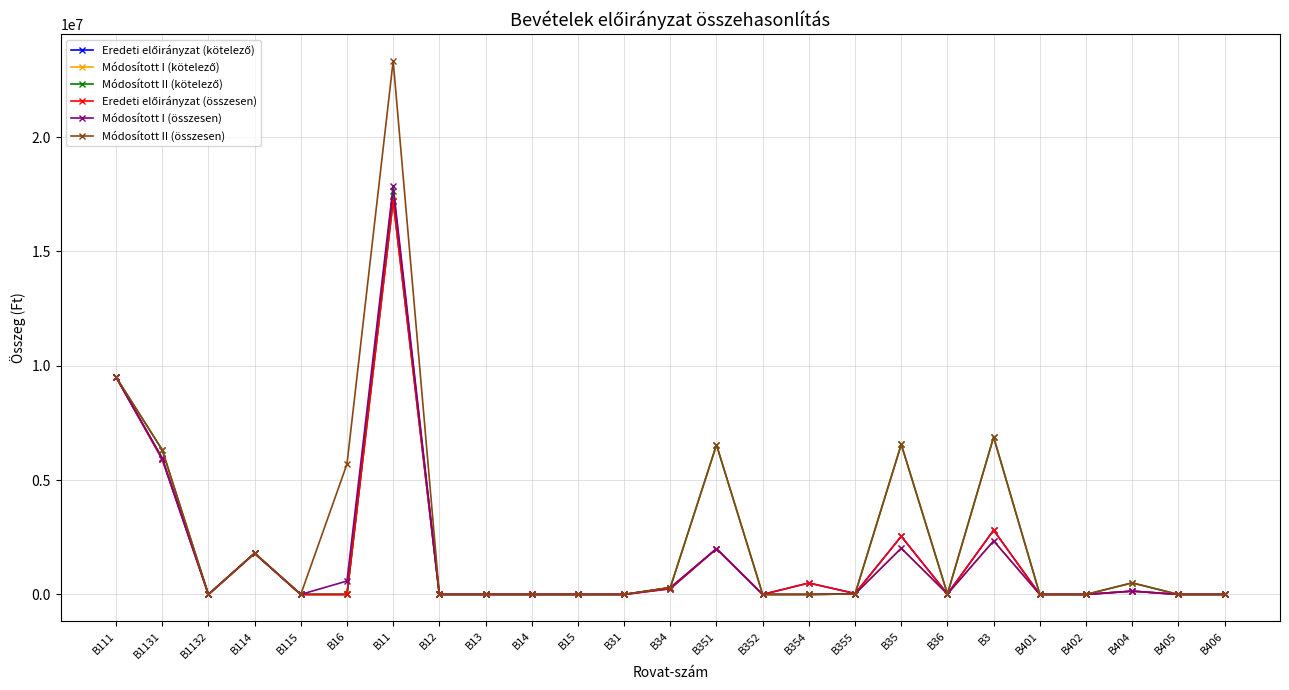

What is the approximate value of Eredeti előirányzat (összesen) at B36?

20000